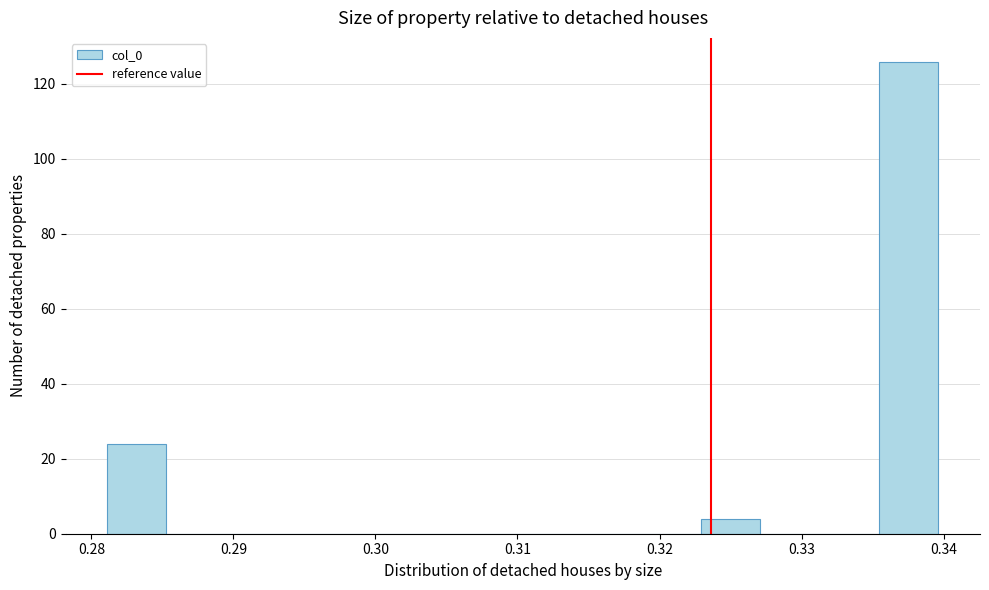

Reading left to right, list every bar in this chart as the range it spans on the x-axis followed by its height. Neither the bar edges nor the heights are printed on the chart, so give them approximately, as read against the axes.

0.281 to 0.285: 24
0.285 to 0.289: 0
0.289 to 0.294: 0
0.294 to 0.298: 0
0.298 to 0.302: 0
0.302 to 0.306: 0
0.306 to 0.310: 0
0.310 to 0.315: 0
0.315 to 0.319: 0
0.319 to 0.323: 0
0.323 to 0.327: 4
0.327 to 0.331: 0
0.331 to 0.335: 0
0.335 to 0.340: 126